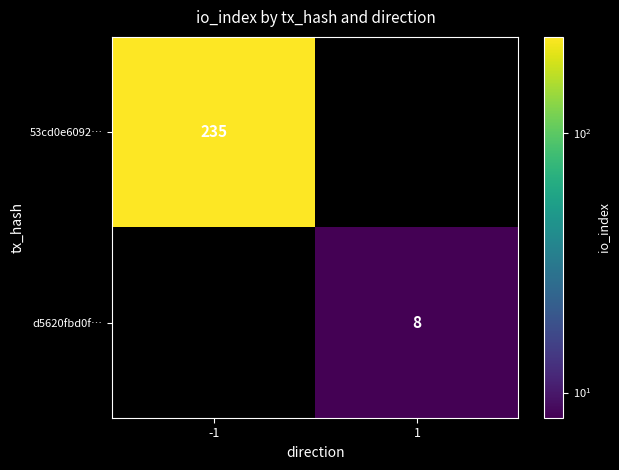

True or false: d5620fbd0f… has a value of 11 at 1.

False